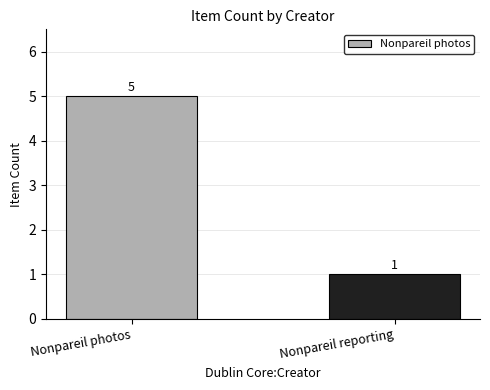

Approximately how many times larger is the value at Nonpareil reporting compared to Nonpareil photos?

0.2